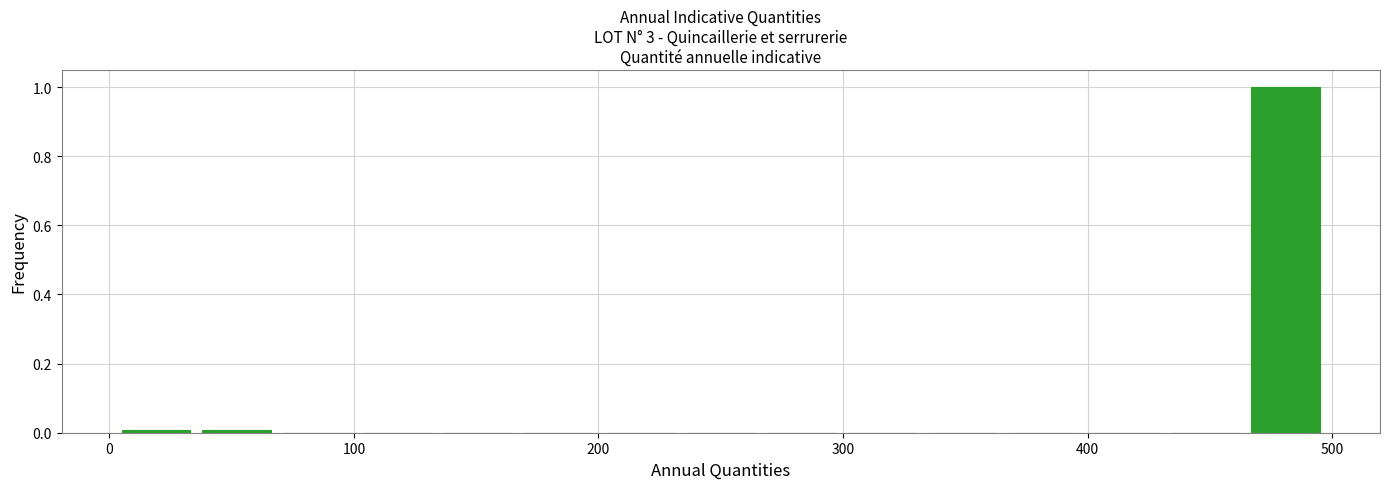

Read against the x-axis, roughly where is the centre of the tallest bar?

480